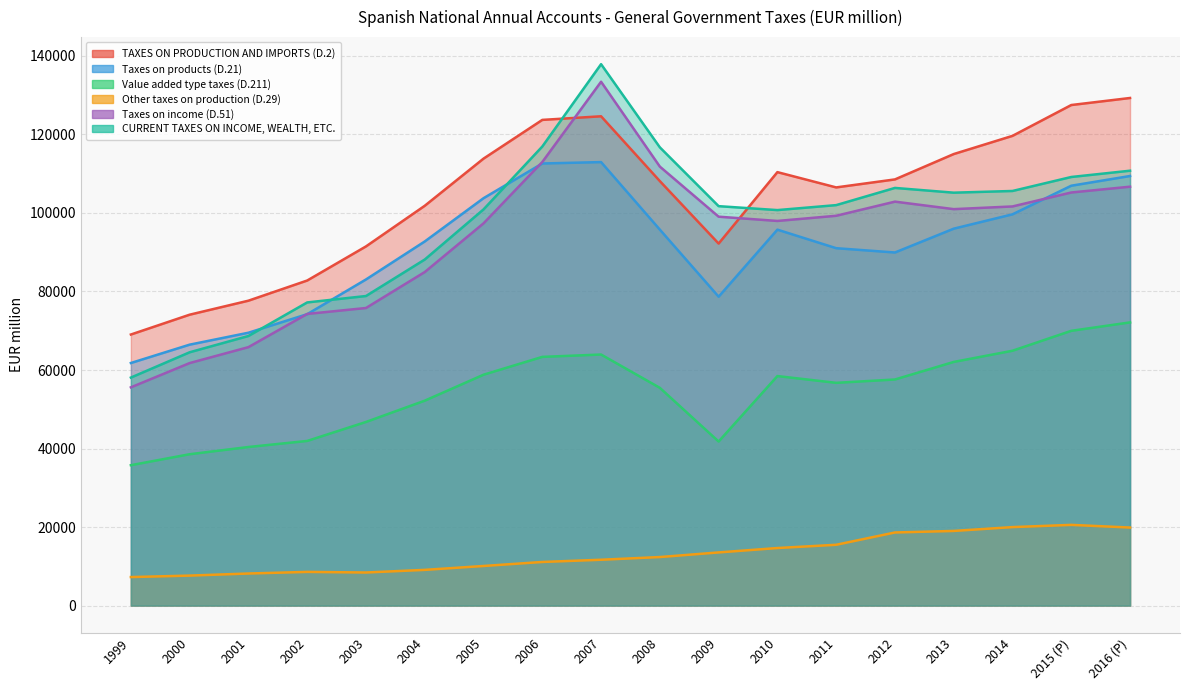

What is the sum of all CURRENT TAXES ON INCOME, WEALTH, ETC. values?

1749510